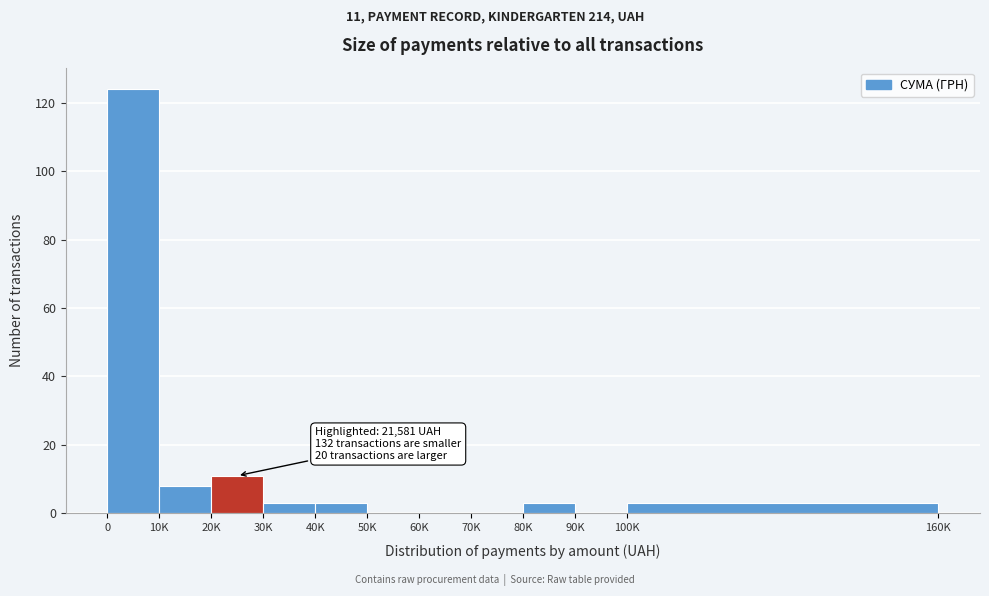

Reading left to right, transcribe all the data shown in this chart.

0=124	10K=8	20K=11	30K=3	40K=3	50K=0	60K=0	70K=0	80K=3	90K=0	100K=3